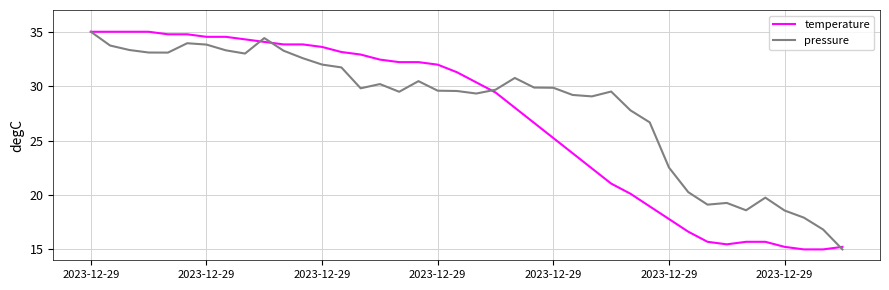

What is the greatest value displayed?

35.0